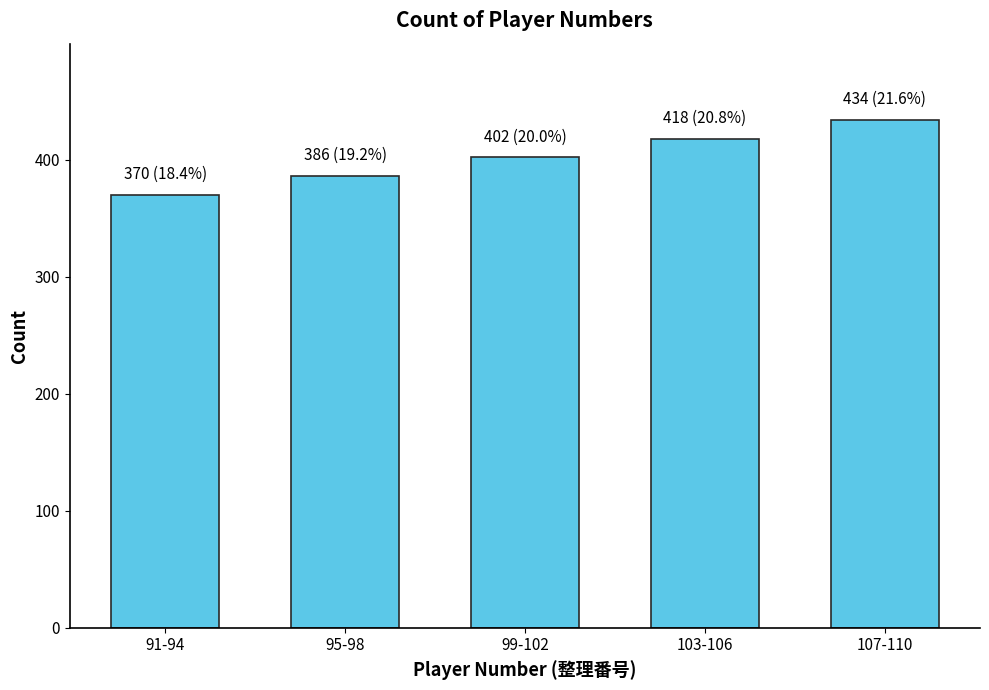

What is the greatest value displayed?

434